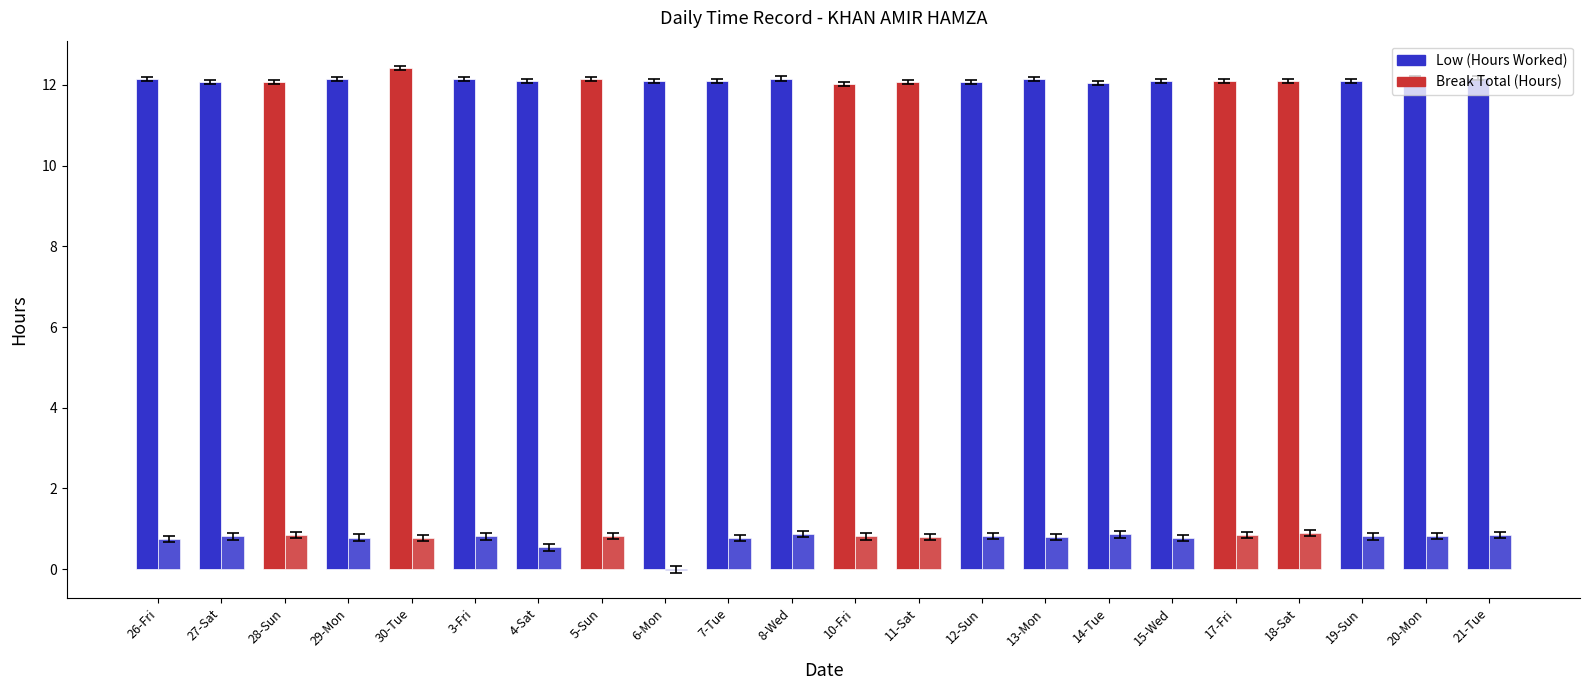

At which label is Low (Hours Worked) closest to 12?

10-Fri